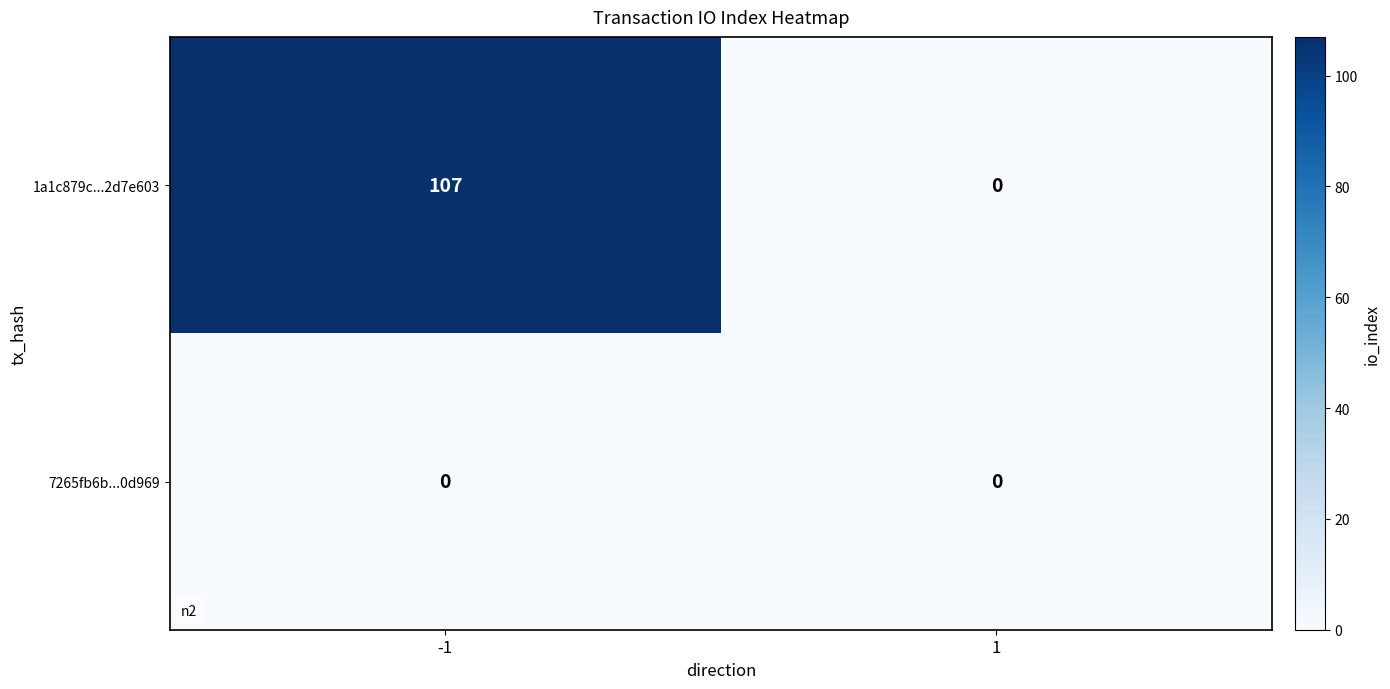

At which category is the sum across all series the highest?

-1